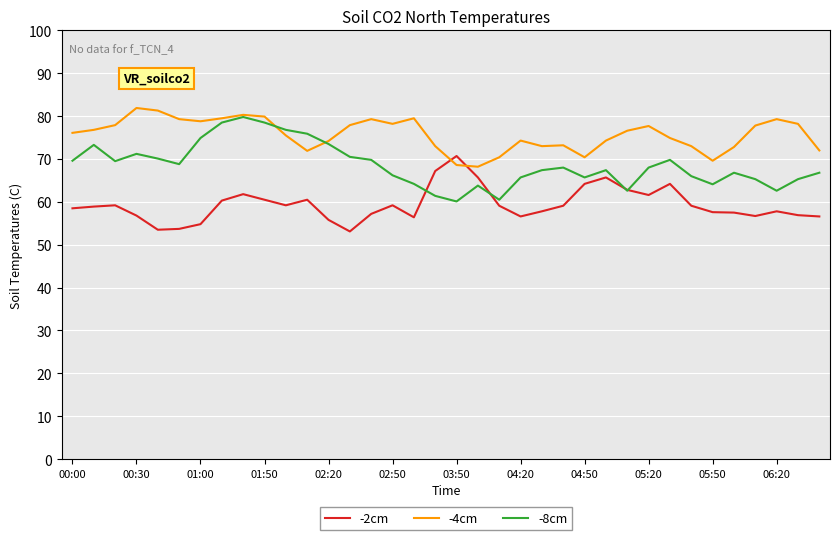

Which series has the largest total across all categories?

-4cm